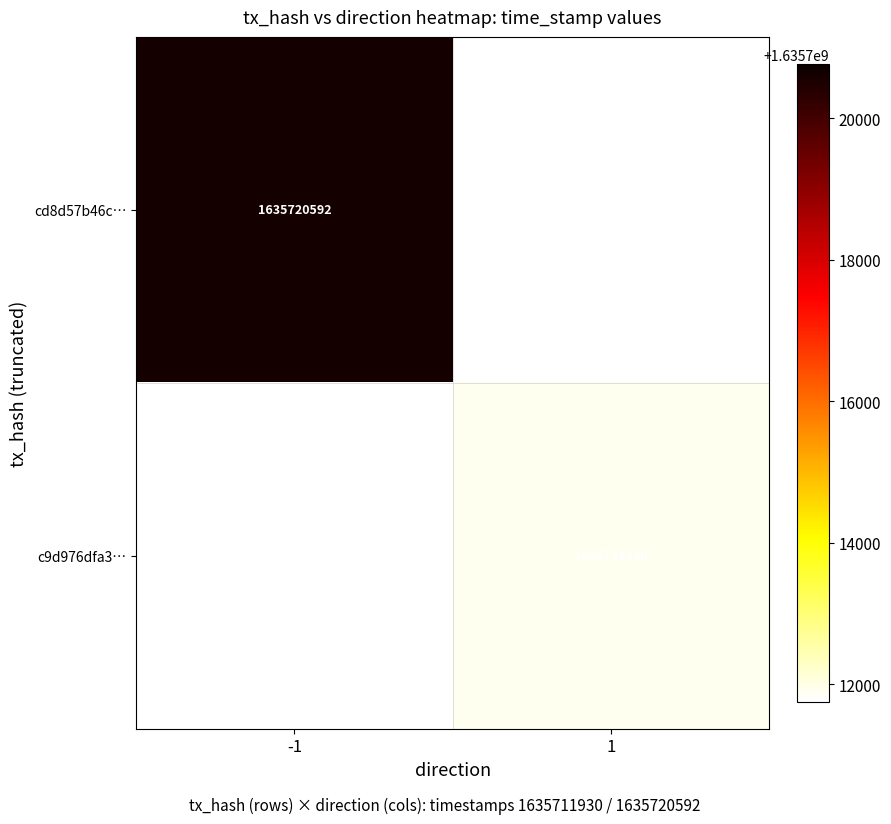

Is the value of c9d976dfa3… at 1 greater than the value of cd8d57b46c… at -1?

No